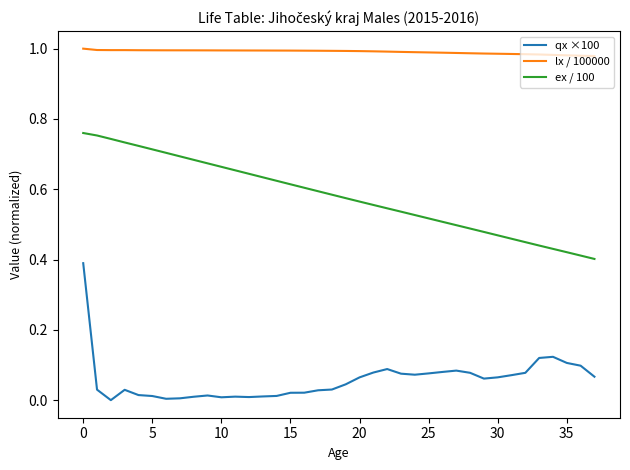

How many lines are shown in the chart?

3